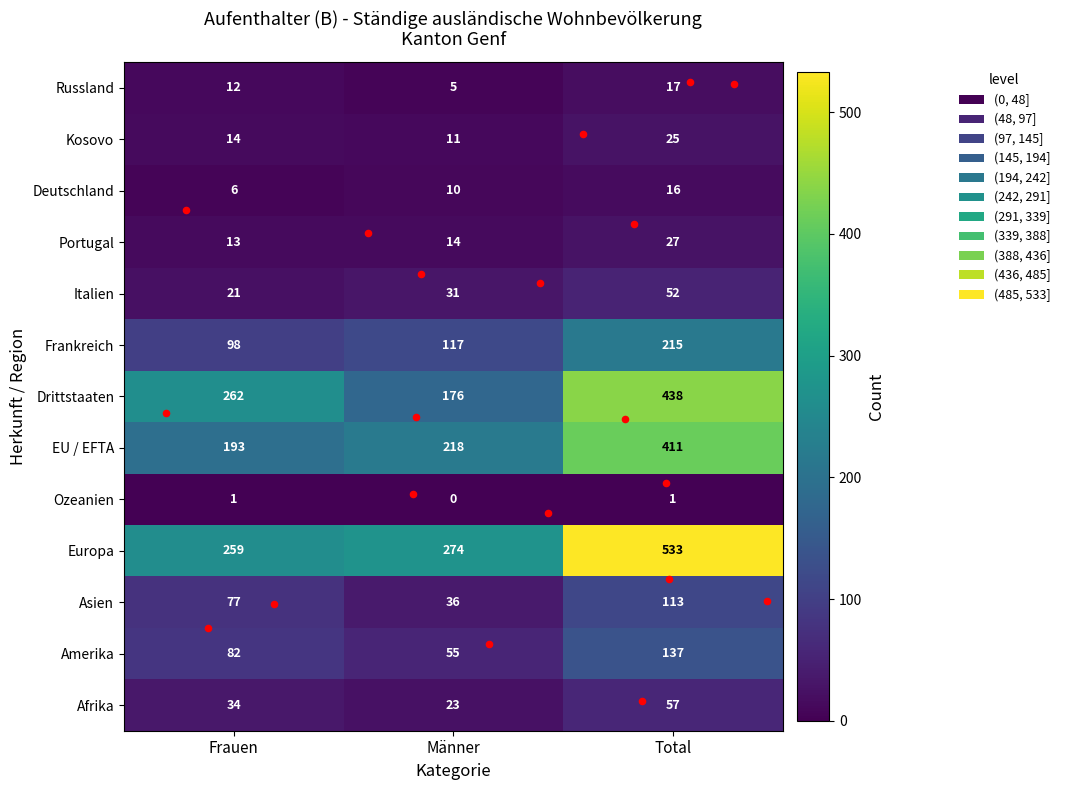

Is the value of Kosovo at Männer greater than the value of Drittstaaten at Total?

No